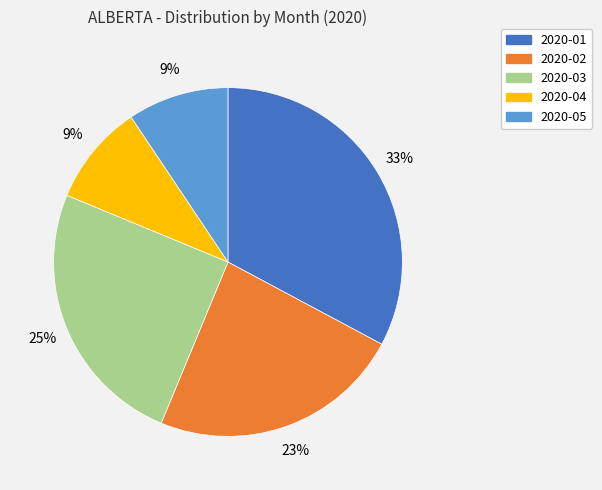

To the nearest percent, what is the difference between the 2020-02 and 2020-05 slice percentages?

14%